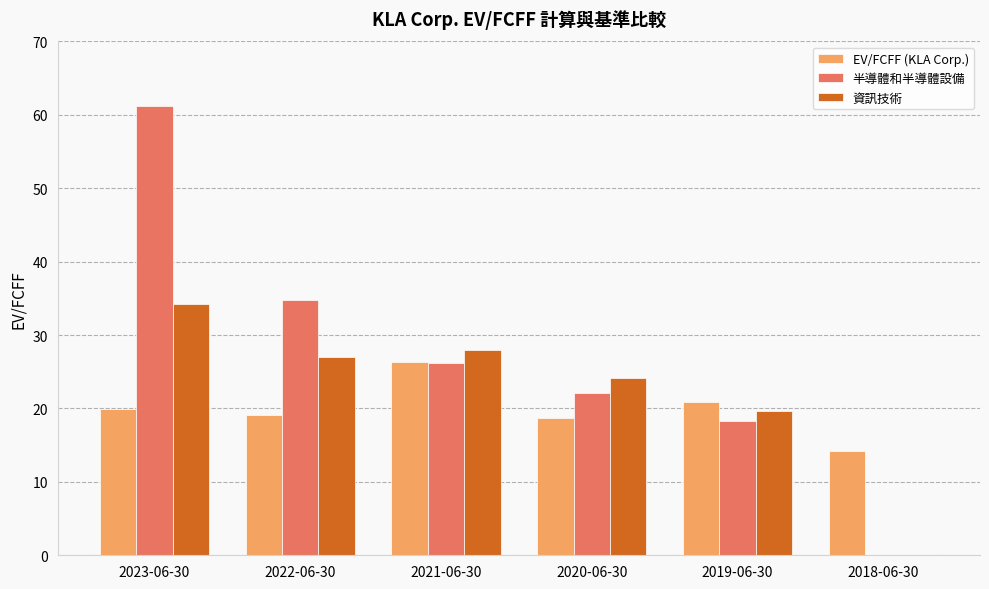

At which label does EV/FCFF (KLA Corp.) reach its peak?

2021-06-30